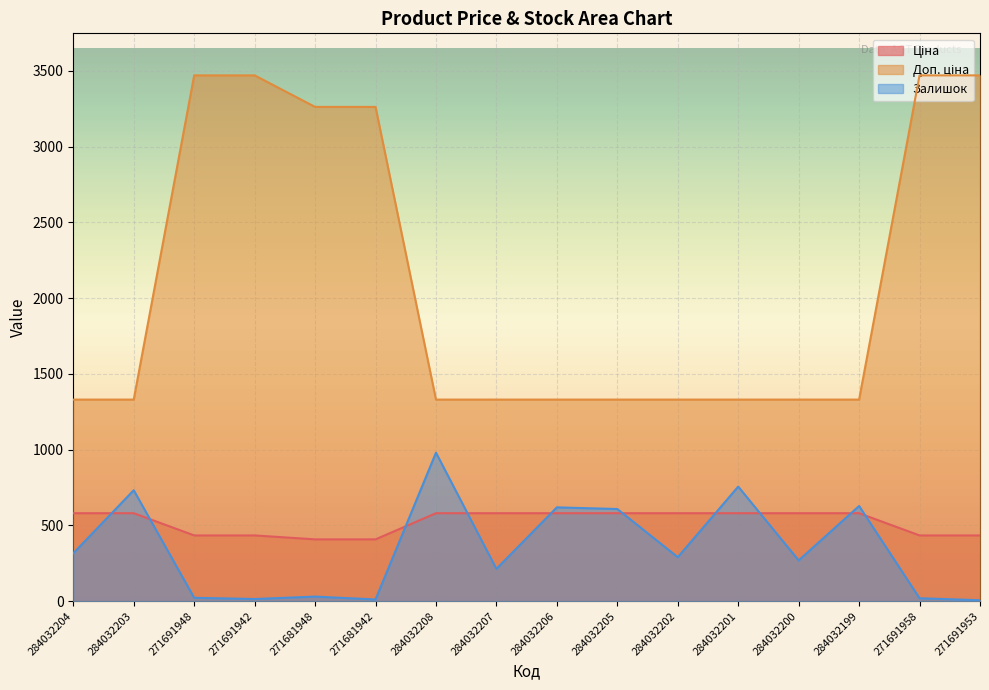

What is the label of the 3rd point from the left?

271691948